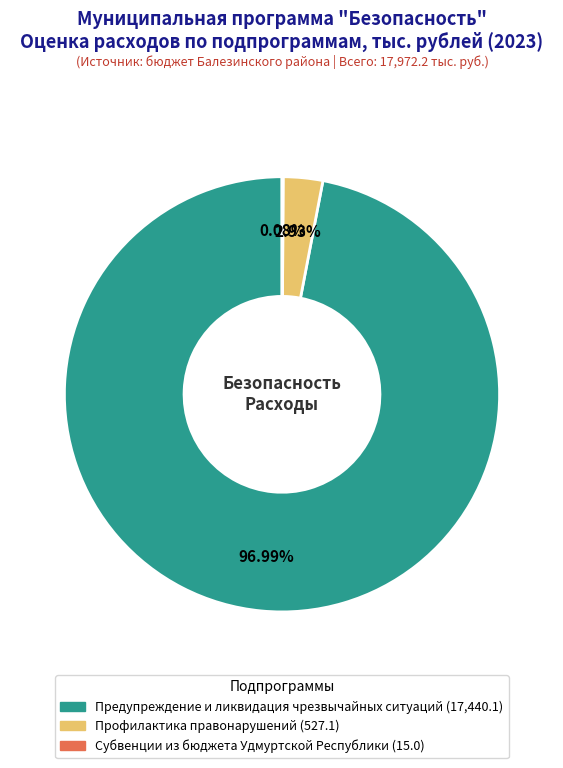

Which has a higher value, Профилактика правонарушений or Предупреждение и ликвидация чрезвычайных ситуаций?

Предупреждение и ликвидация чрезвычайных ситуаций